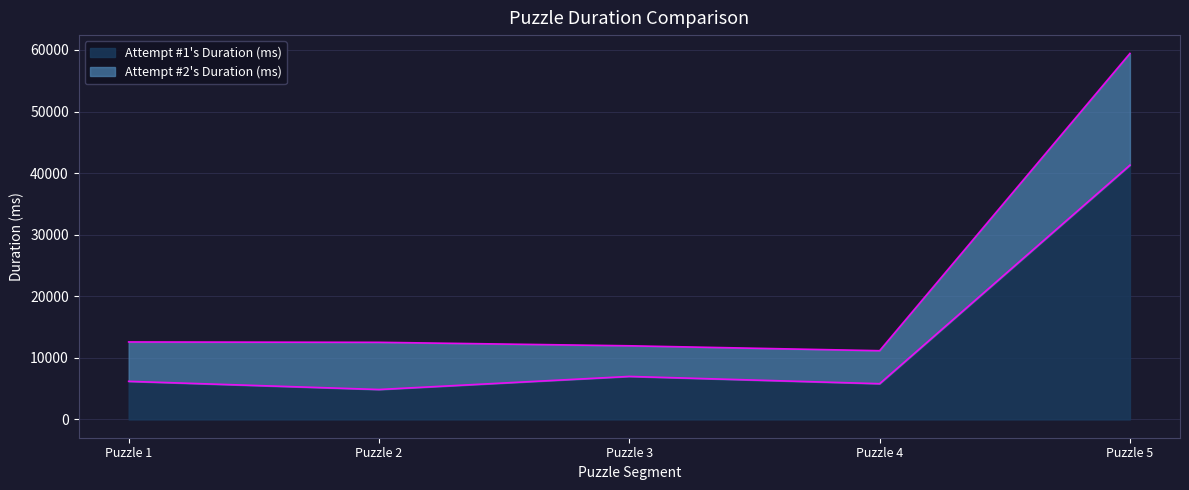

At which category does Attempt #1's Duration (ms) reach its first local valley?

Puzzle 2